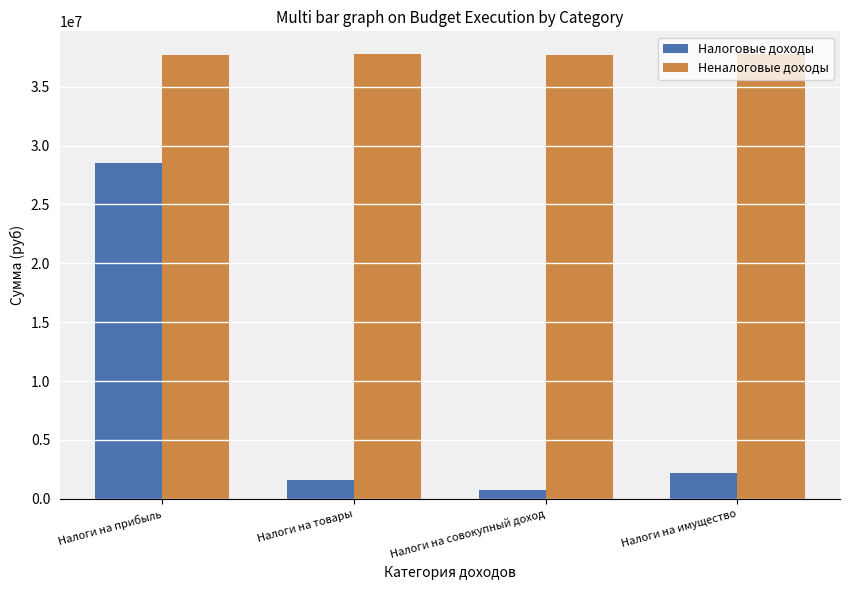

What is the label of the 1st bar from the left?

Налоги на прибыль